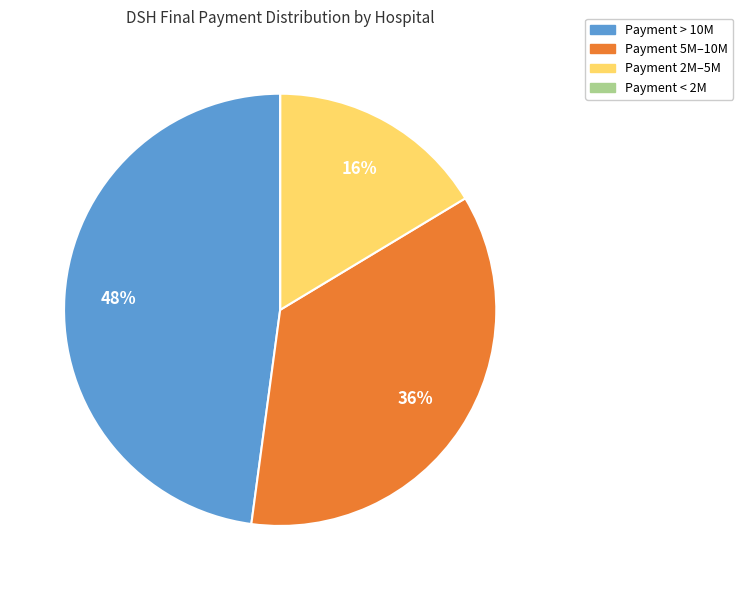

Does any single category account for the majority?

No